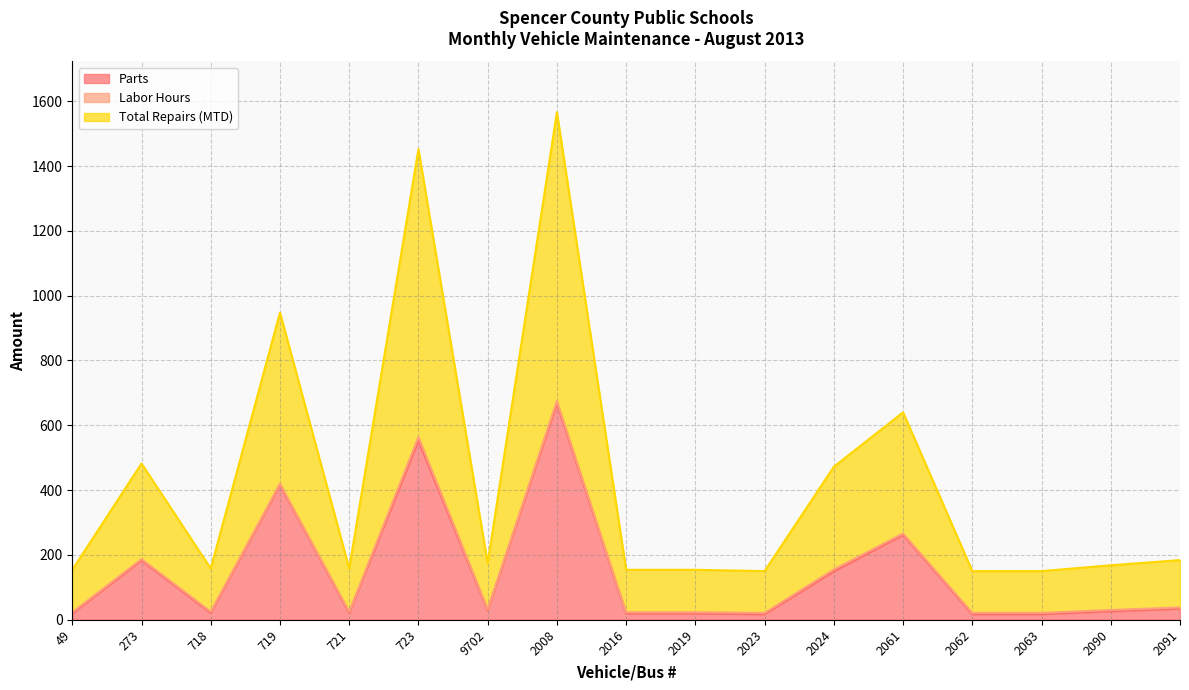

How many values in the Parts series are below 26?

8